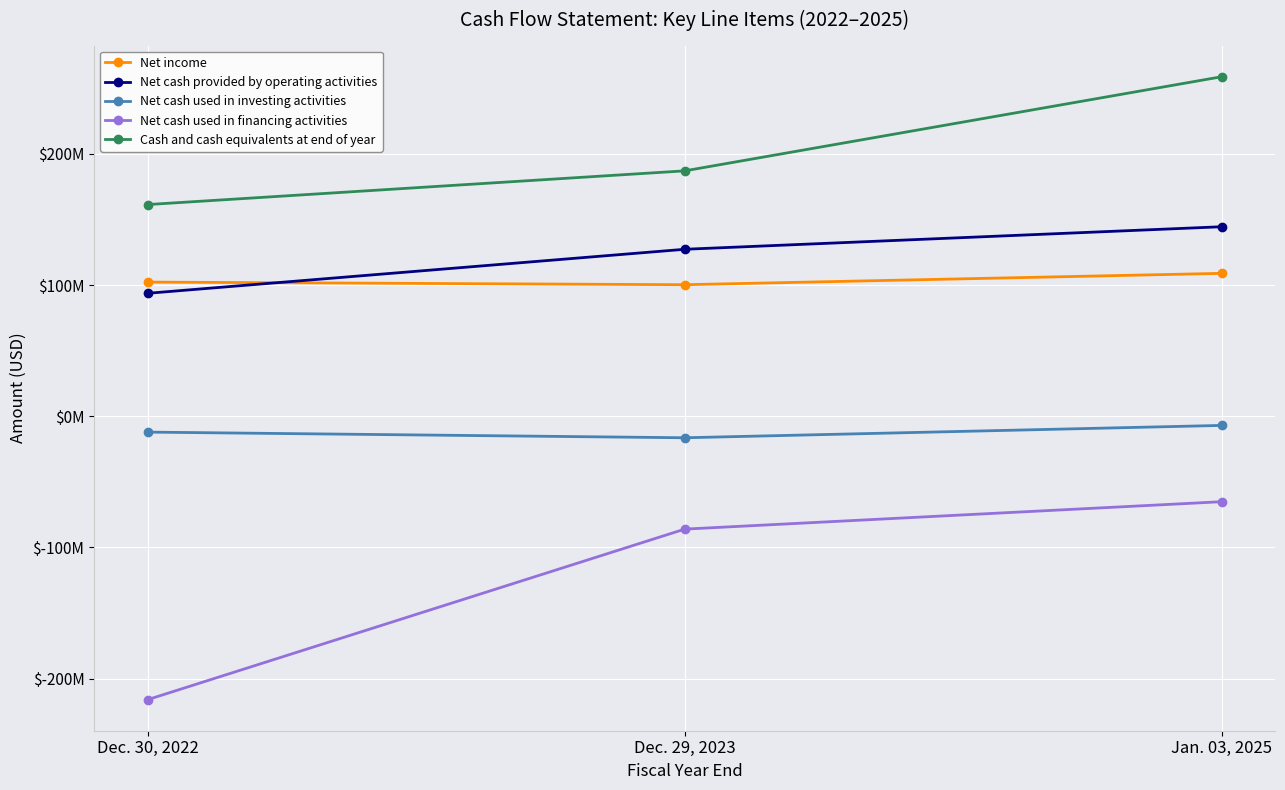

What is the average value of the Net income series?

103890333